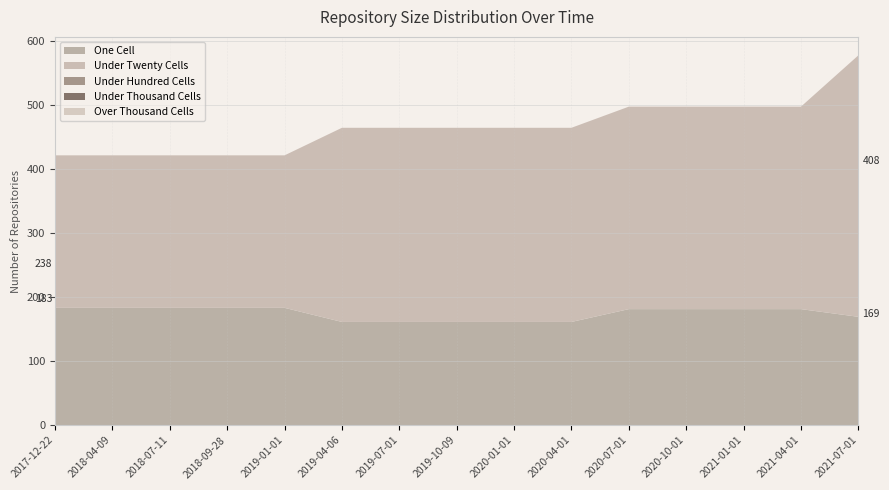

Reading left to right, list all the values displayed in this chart.

one_cell: 2017-12-22=183	2018-04-09=183	2018-07-11=183	2018-09-28=183	2019-01-01=183	2019-04-06=161	2019-07-01=161	2019-10-09=161	2020-01-01=161	2020-04-01=161	2020-07-01=181	2020-10-01=181	2021-01-01=181	2021-04-01=181	2021-07-01=169
under_twenty_cells: 2017-12-22=238	2018-04-09=238	2018-07-11=238	2018-09-28=238	2019-01-01=238	2019-04-06=303	2019-07-01=303	2019-10-09=303	2020-01-01=303	2020-04-01=303	2020-07-01=316	2020-10-01=316	2021-01-01=316	2021-04-01=316	2021-07-01=408
under_hundred_cells: 2017-12-22=0	2018-04-09=0	2018-07-11=0	2018-09-28=0	2019-01-01=0	2019-04-06=0	2019-07-01=0	2019-10-09=0	2020-01-01=0	2020-04-01=0	2020-07-01=0	2020-10-01=0	2021-01-01=0	2021-04-01=0	2021-07-01=0
under_thousand_cells: 2017-12-22=0	2018-04-09=0	2018-07-11=0	2018-09-28=0	2019-01-01=0	2019-04-06=0	2019-07-01=0	2019-10-09=0	2020-01-01=0	2020-04-01=0	2020-07-01=0	2020-10-01=0	2021-01-01=0	2021-04-01=0	2021-07-01=0
over_thousand_cells: 2017-12-22=0	2018-04-09=0	2018-07-11=0	2018-09-28=0	2019-01-01=0	2019-04-06=0	2019-07-01=0	2019-10-09=0	2020-01-01=0	2020-04-01=0	2020-07-01=0	2020-10-01=0	2021-01-01=0	2021-04-01=0	2021-07-01=0